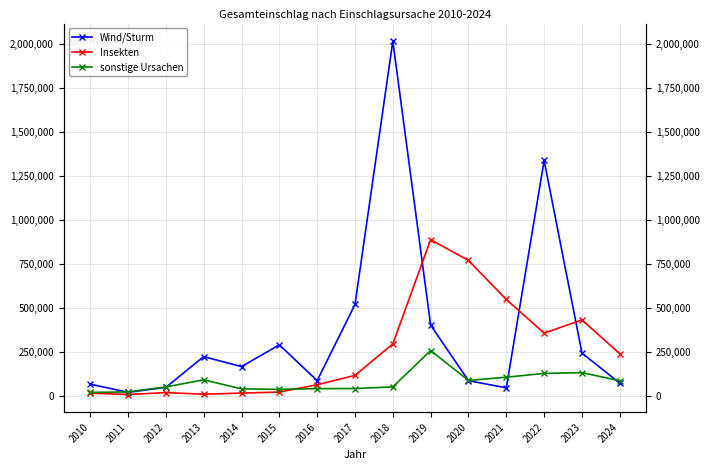

Does the chart have visible grid lines?

Yes